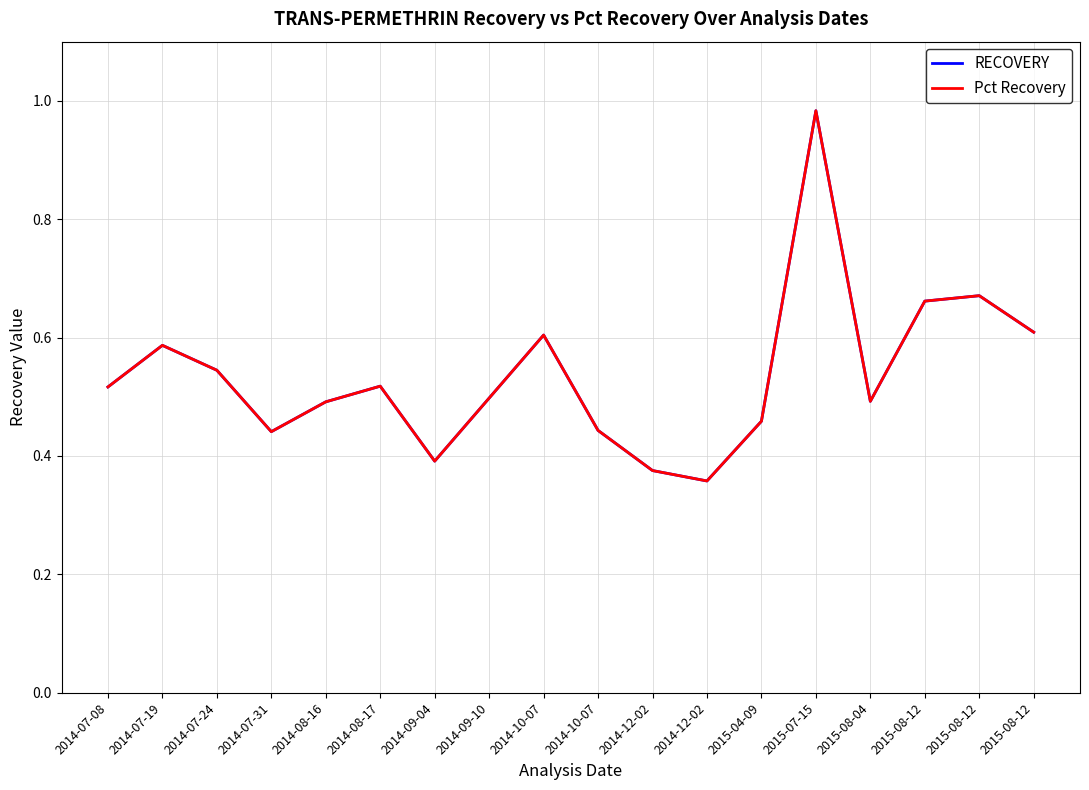

After their last crossing, which series has the higher values: Pct Recovery or RECOVERY?

RECOVERY